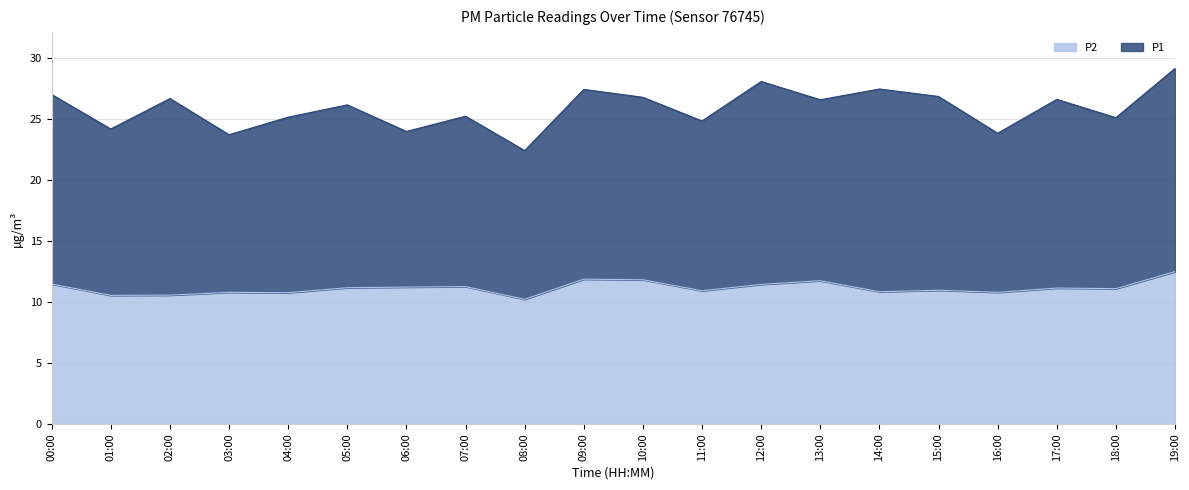

What is the difference between the maximum and second lowest values?

1.9